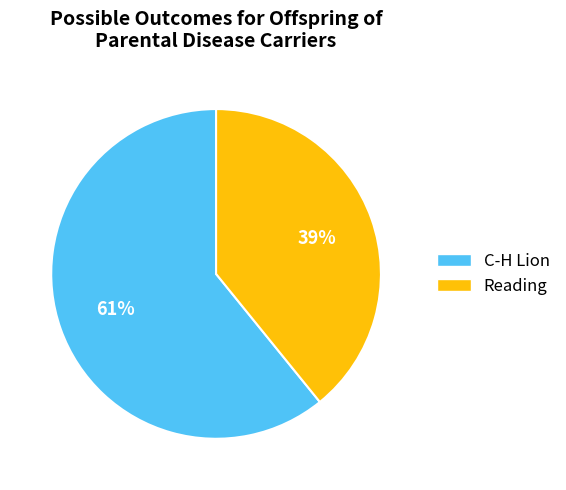

Approximately how many times larger is the value at Reading compared to C-H Lion?

0.6